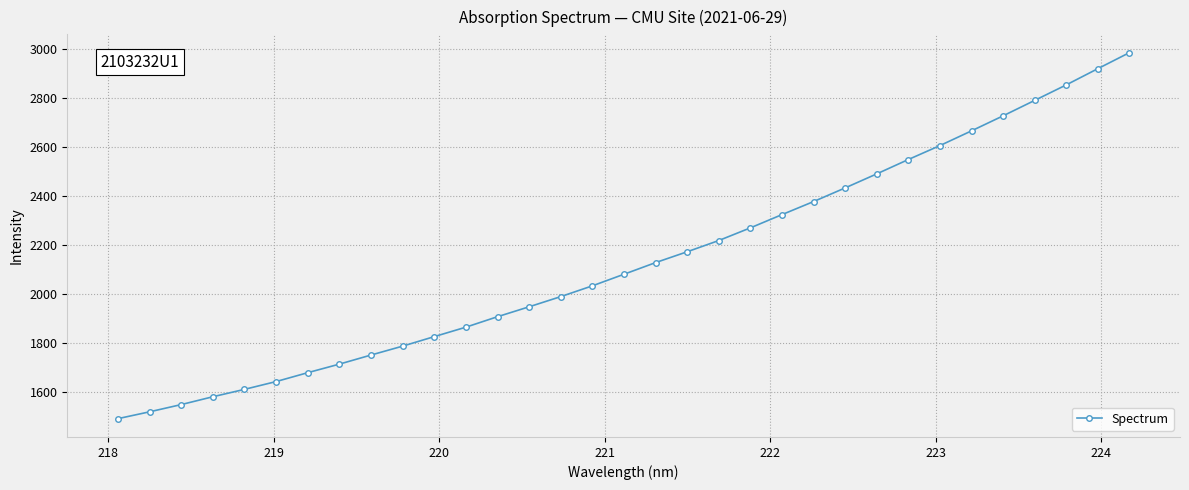

What is the value of the 15th point from the left?

1987.9